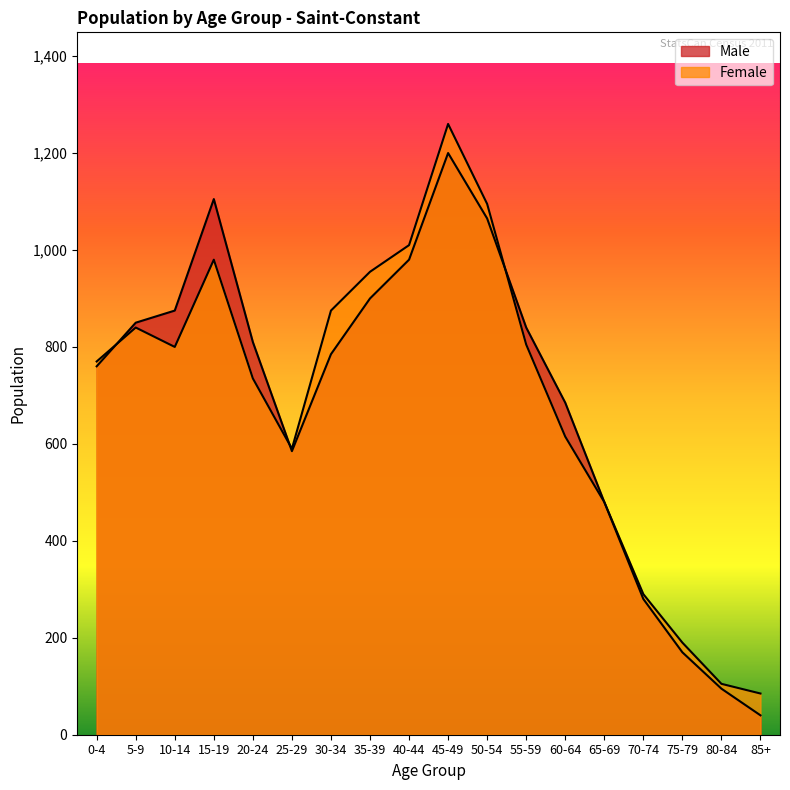

How many interior local peaks does the Female series have?

3